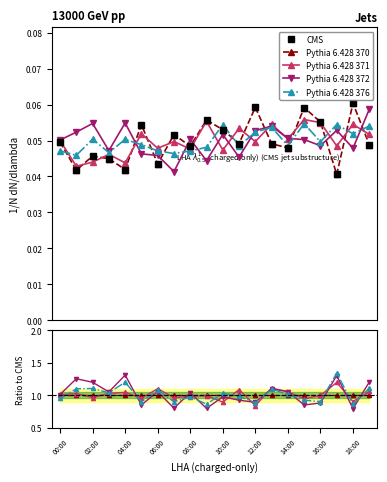

Where is CMS nearest to the value 0?

17